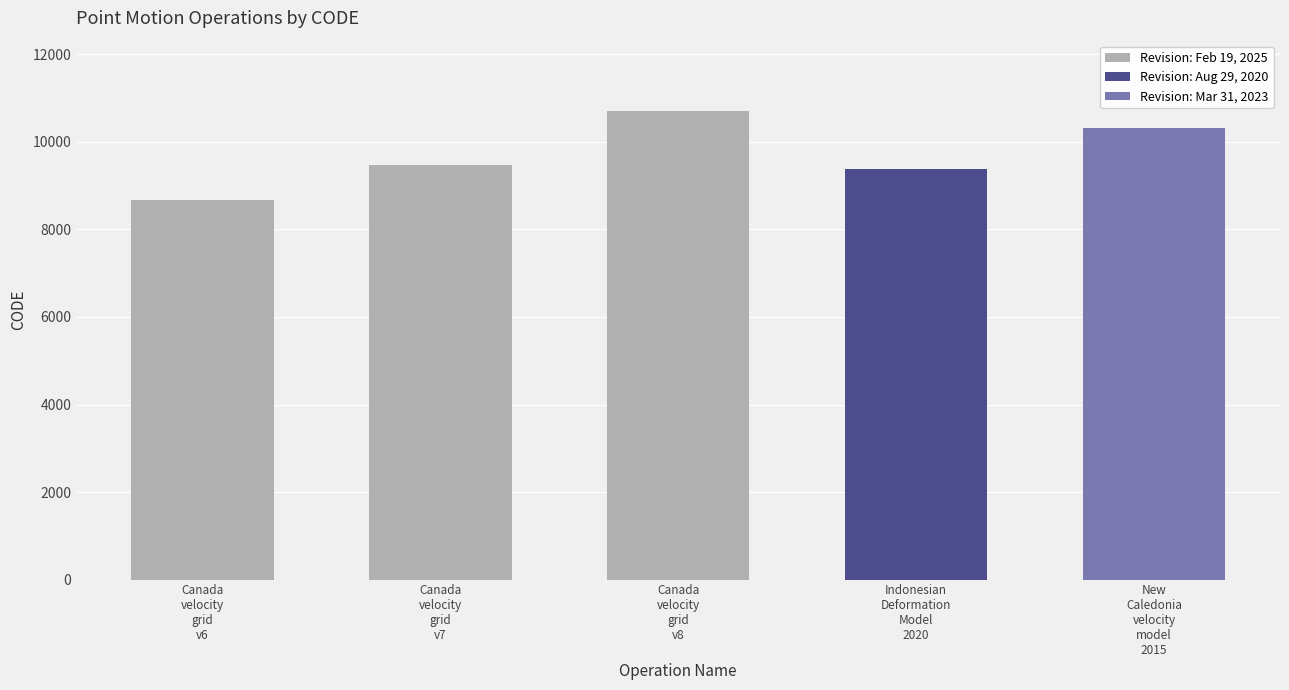

What is the smallest value displayed?

8676